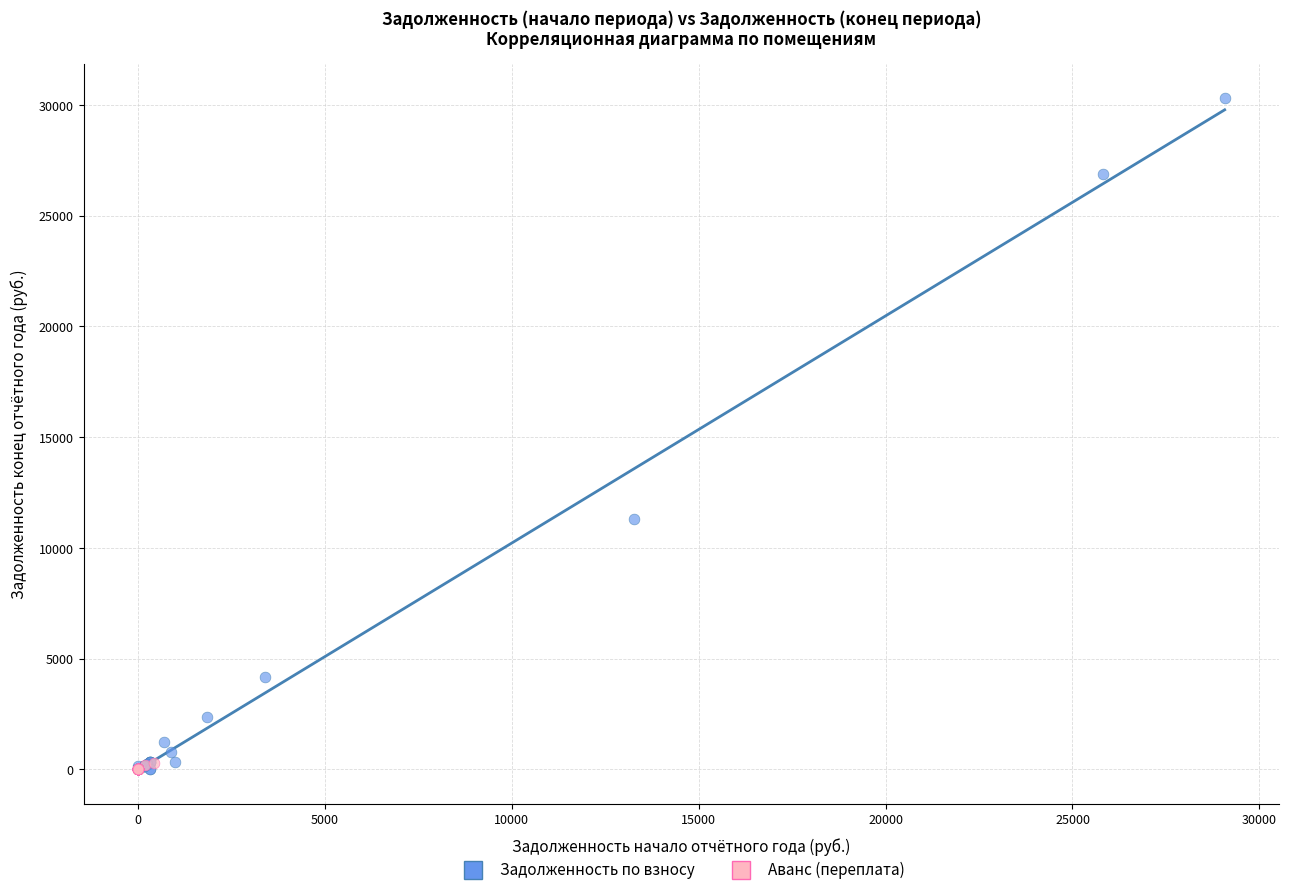

Which series has the largest Y range (max minus min)?

Задолженность по взносу